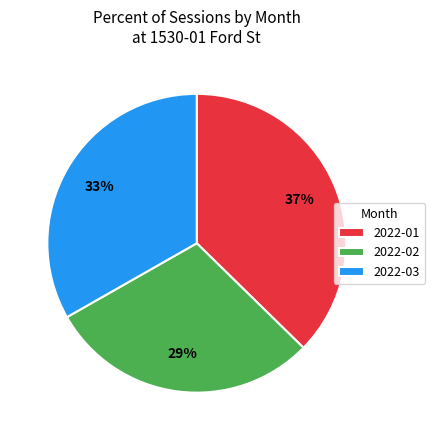

How many slices are in this pie chart?

3